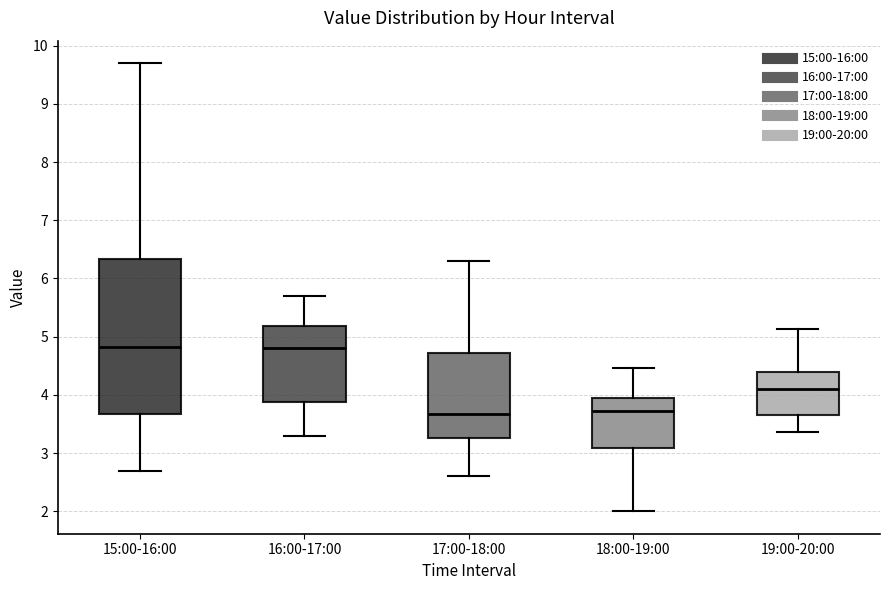

Reading left to right, read every box against the y-axis: the position of its median line, the range the box covers, and the ends of its whiskers. The values are not printed on the chart, so give them approximately, as read against the axis.

15:00-16:00: median 4.8, box 3.7 to 6.3, whiskers 2.7 to 9.7
16:00-17:00: median 4.8, box 3.9 to 5.2, whiskers 3.3 to 5.7
17:00-18:00: median 3.7, box 3.3 to 4.7, whiskers 2.6 to 6.3
18:00-19:00: median 3.7, box 3.1 to 4.0, whiskers 2.0 to 4.5
19:00-20:00: median 4.1, box 3.7 to 4.4, whiskers 3.4 to 5.1